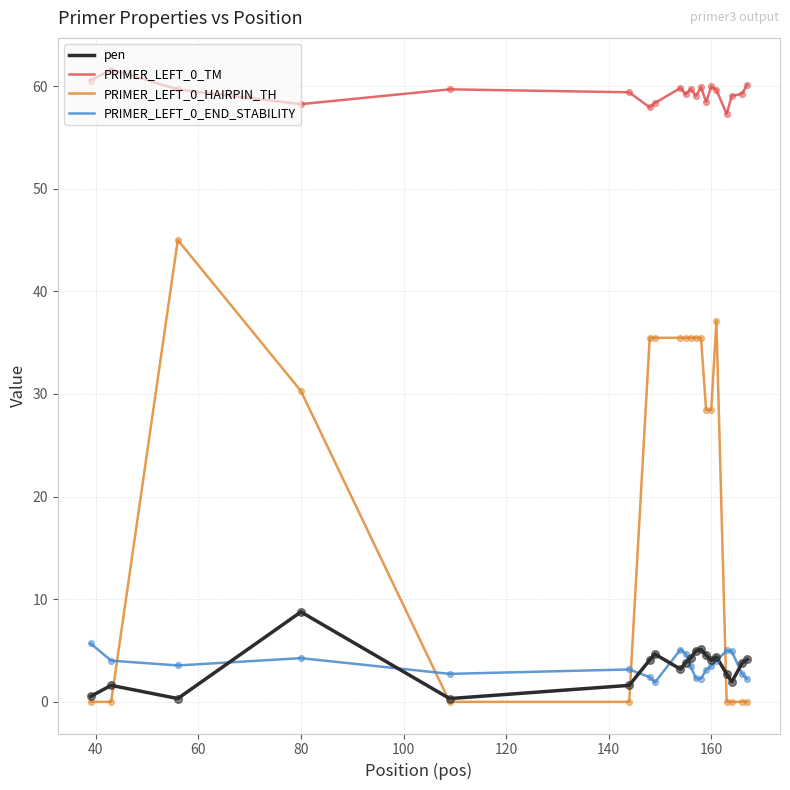

At how many categories does at least one series exceed 4?

20